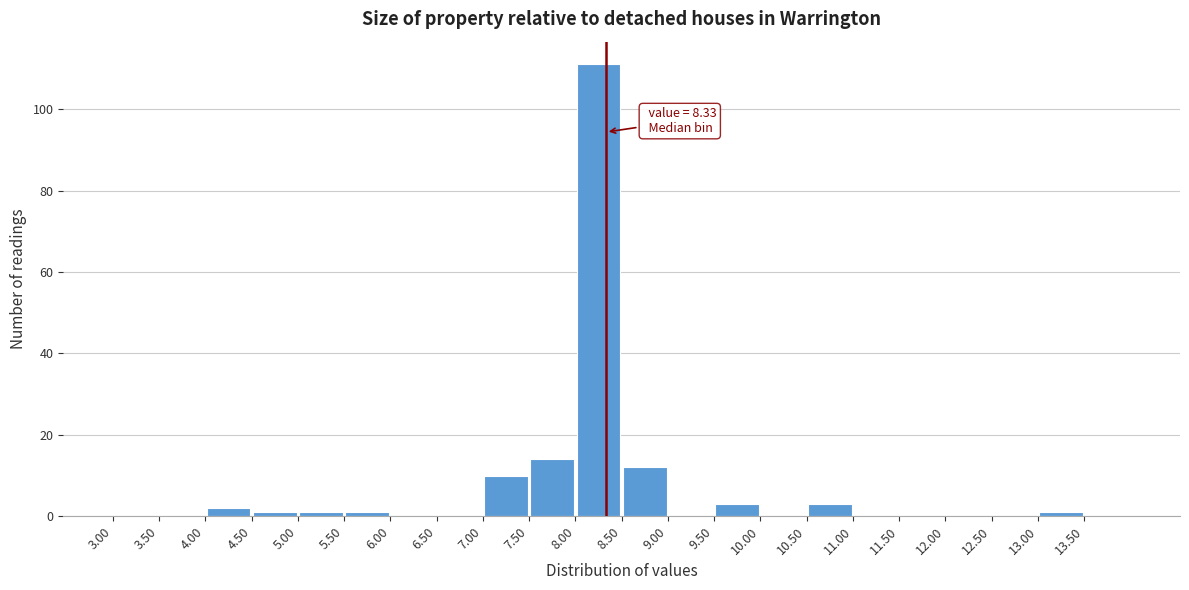

Which range on the x-axis has the tallest bar?

8.0 to 8.5